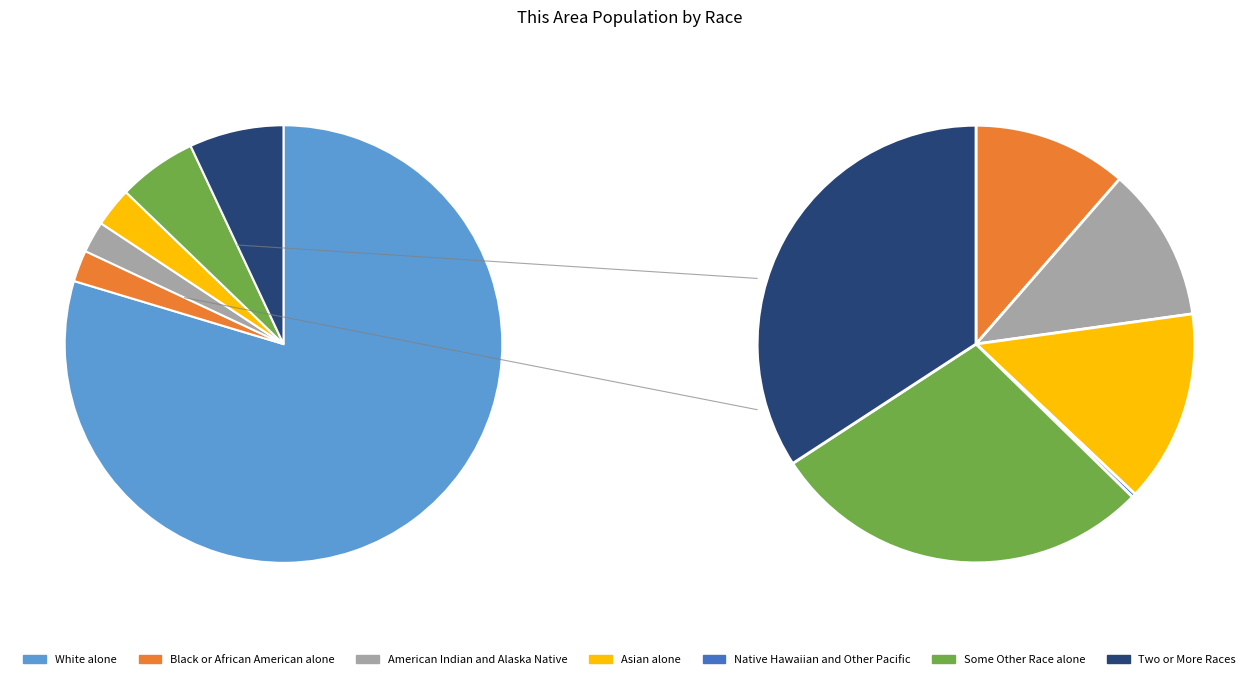

What is the total percentage of White alone and Black or African American alone?

82.0%